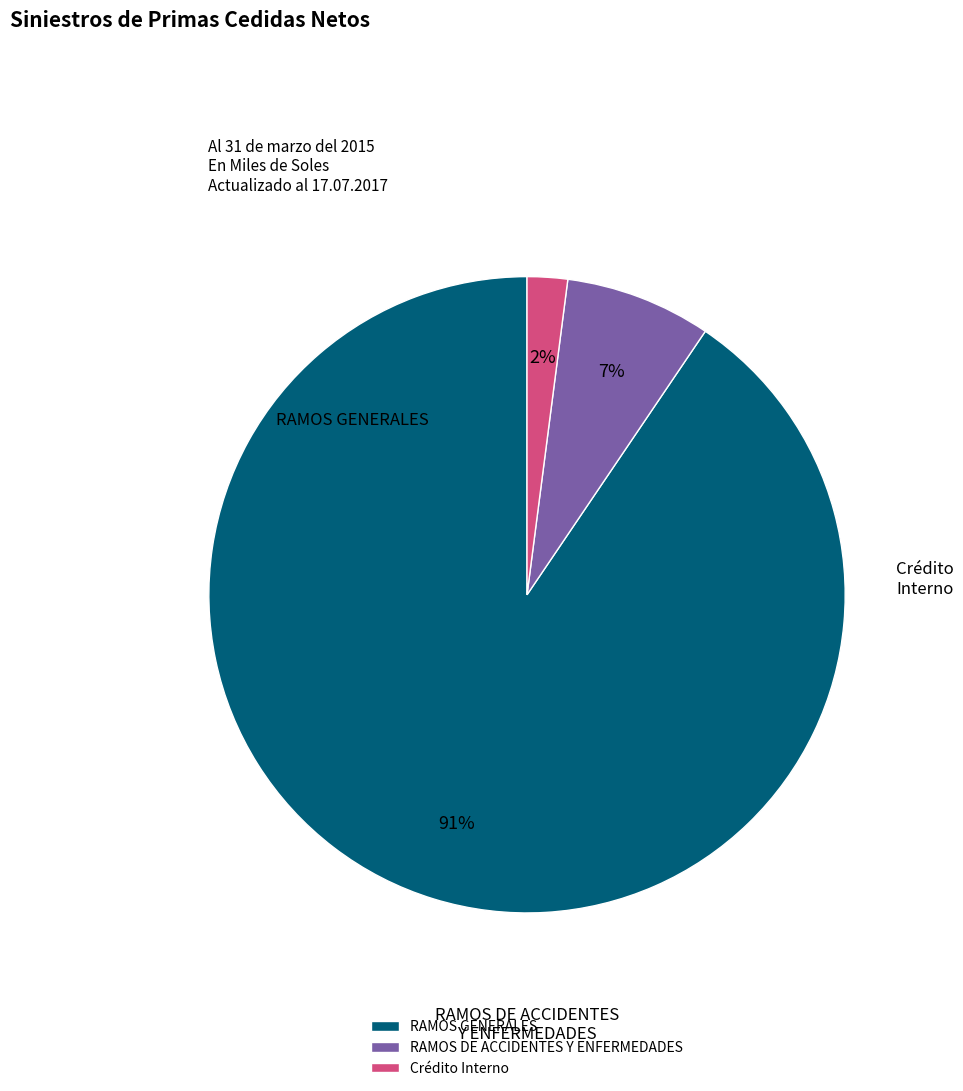

Is it true that RAMOS DE ACCIDENTES Y ENFERMEDADES is 7% of the pie?

True